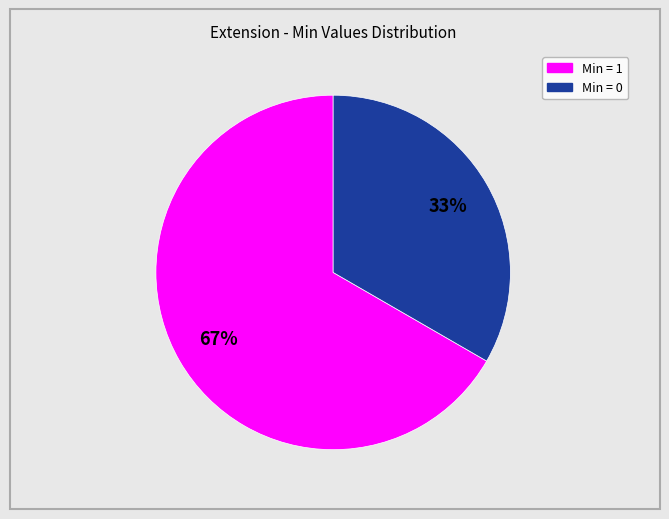

Does any single category account for the majority?

Yes